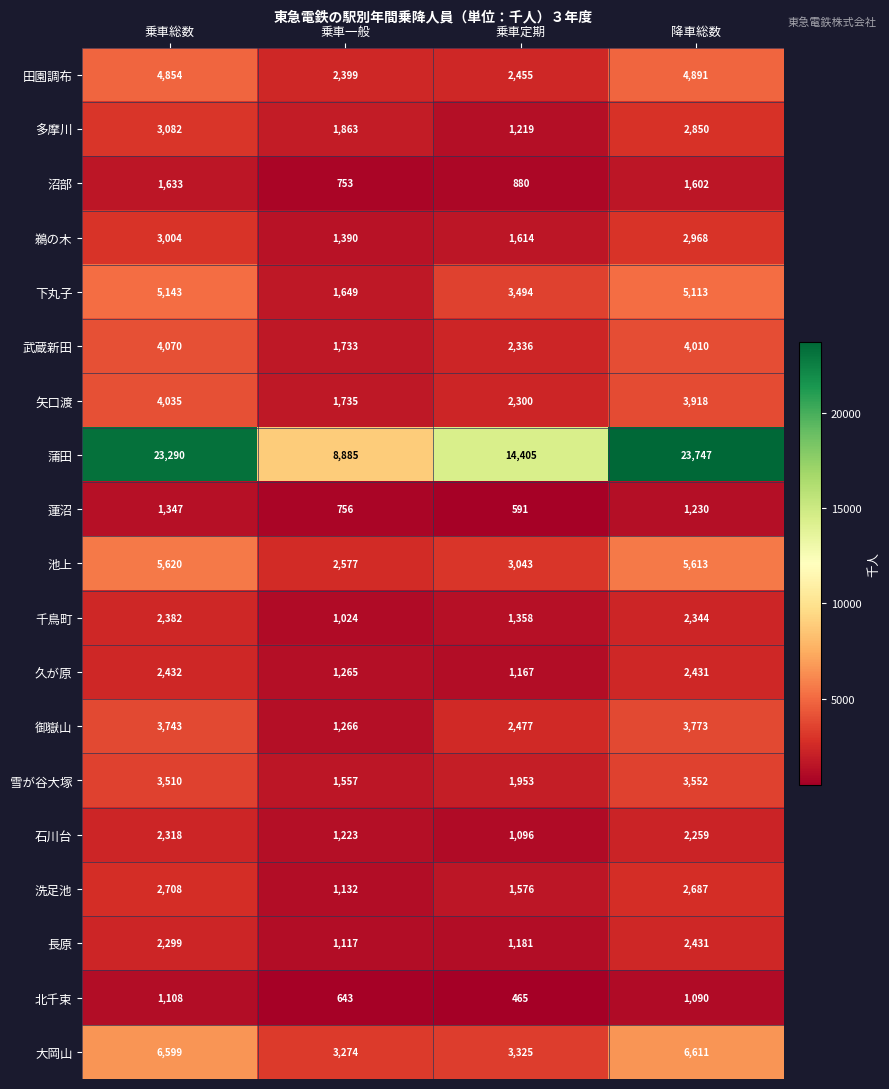

The 長原 series shows 2431 at 降車総数. True or false?

True